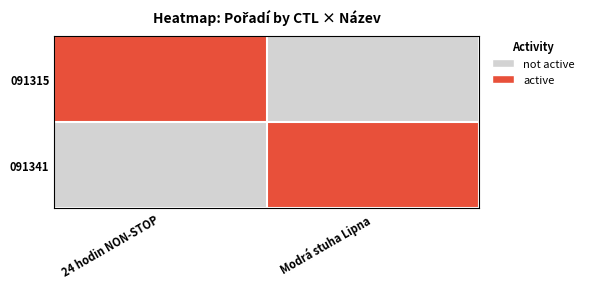

How many distinct data groups are displayed?

2